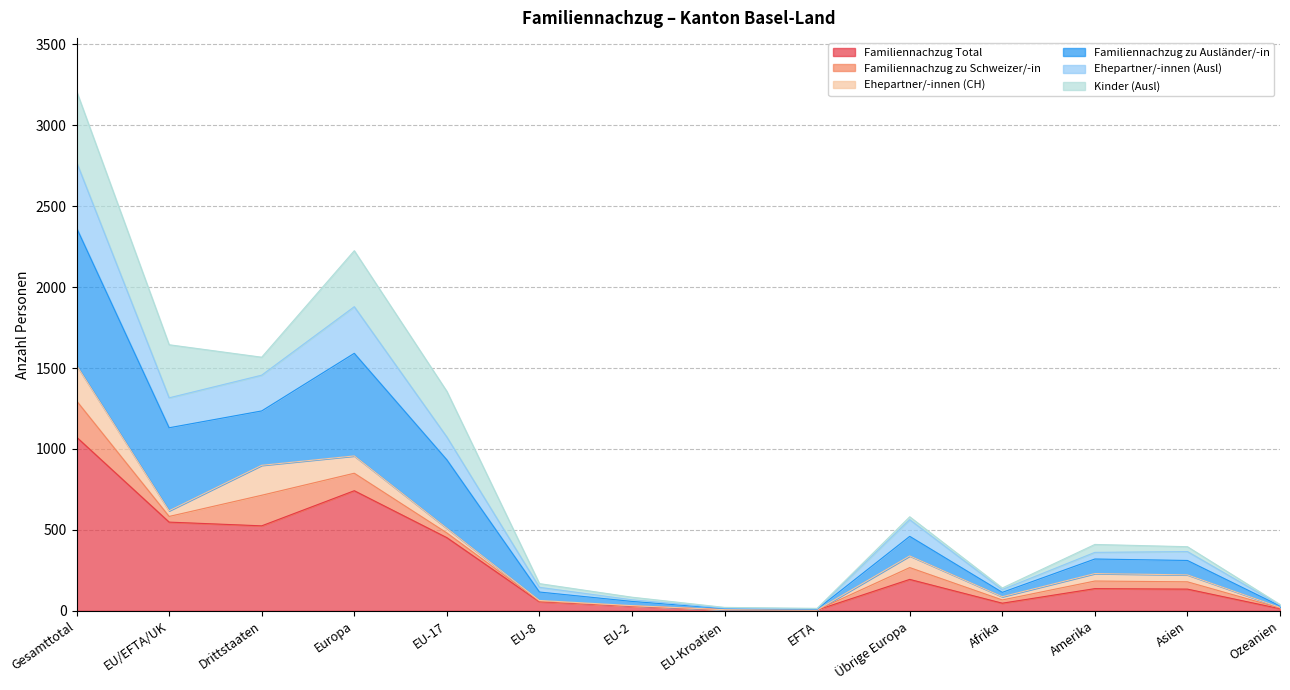

What is the highest value of the Familiennachzug Total series?

1073